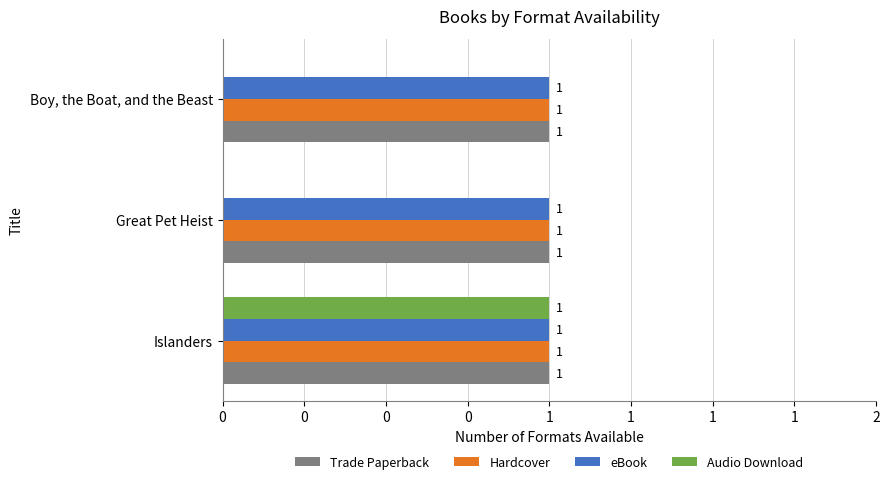

At how many categories does at least one series exceed 0?

3